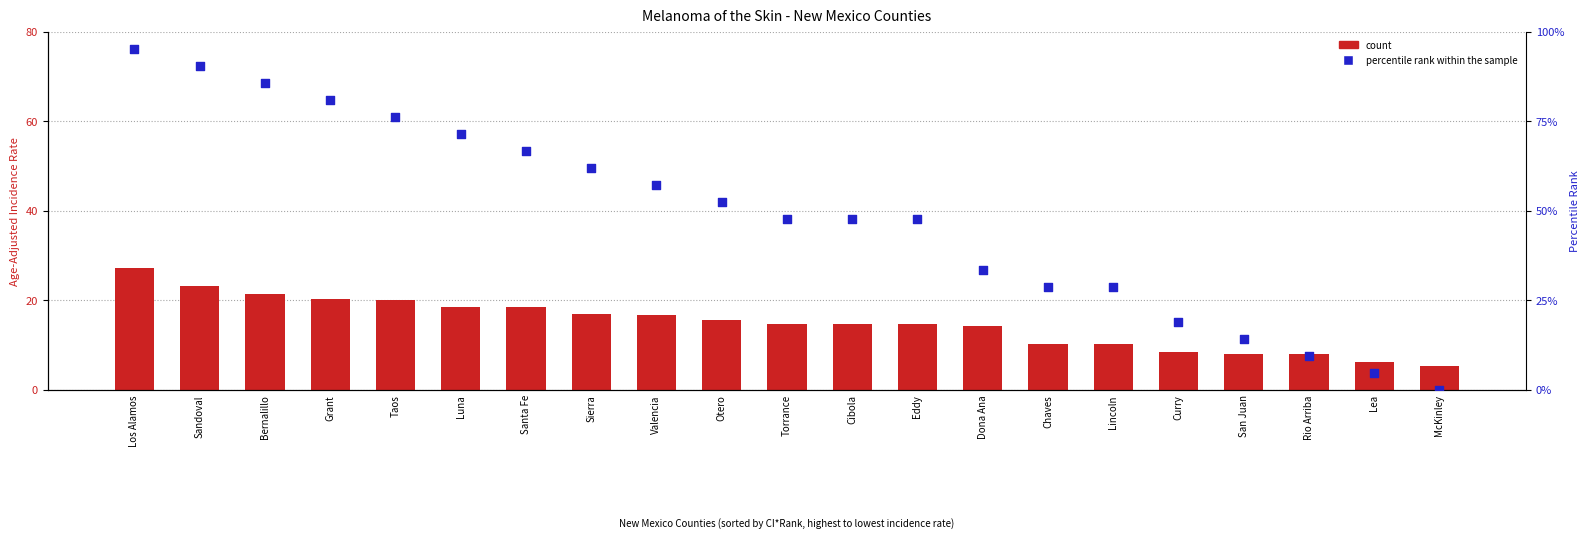

Which series has the largest total across all categories?

percentile rank within the sample